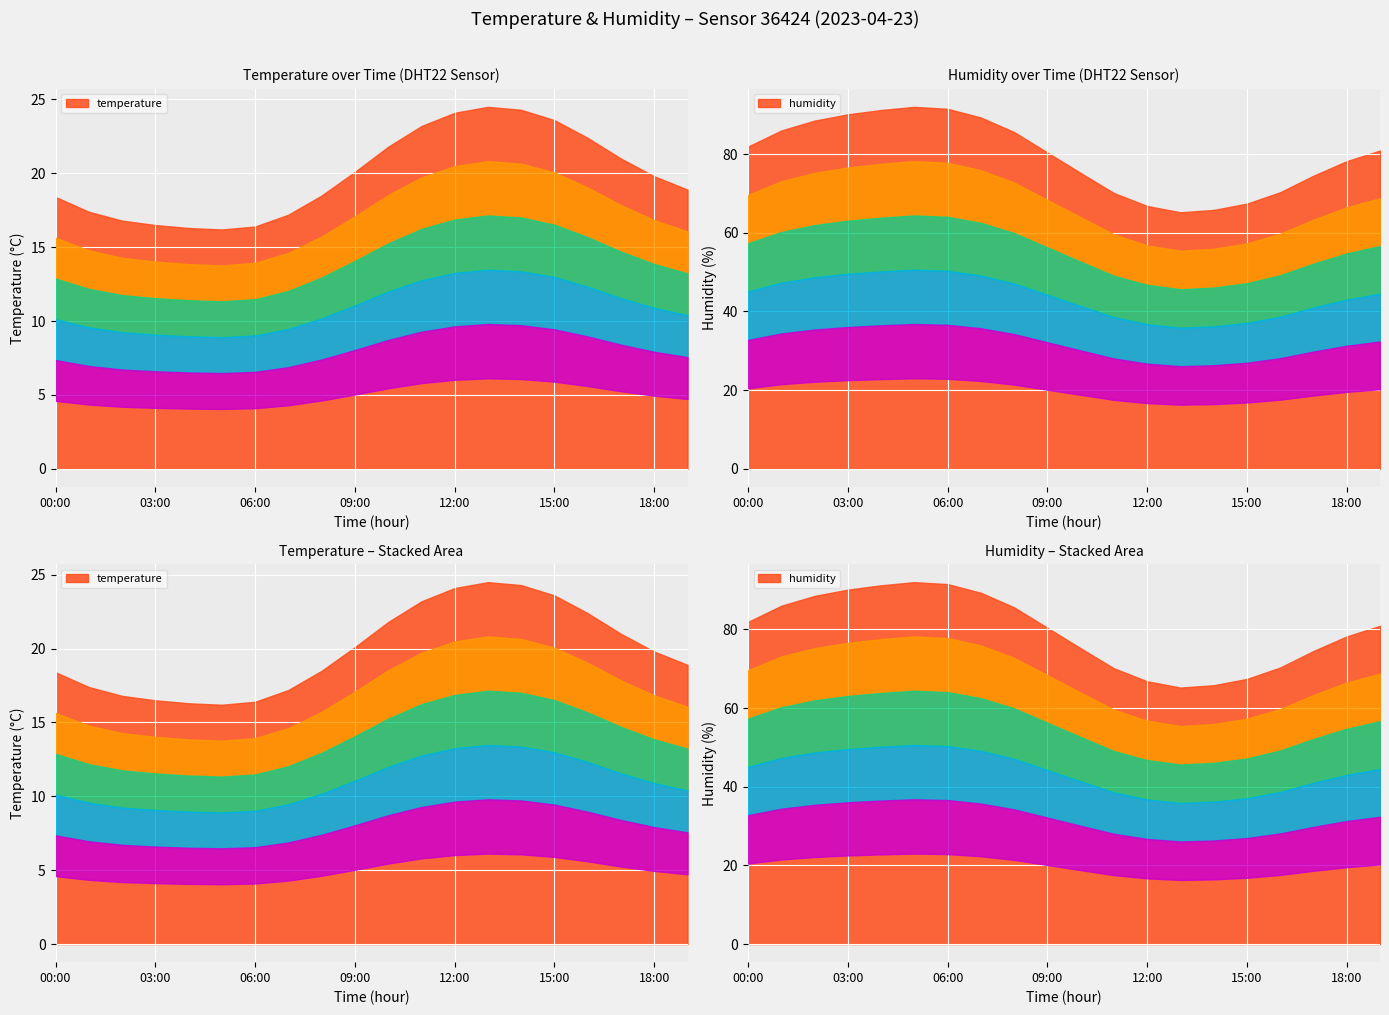

Reading left to right, what are all the values shown in this chart?

temperature: 00:00=18.4	01:00=17.4	02:00=16.8	03:00=16.5	04:00=16.3	05:00=16.2	06:00=16.4	07:00=17.2	08:00=18.5	09:00=20.1	10:00=21.8	11:00=23.2	12:00=24.1	13:00=24.5	14:00=24.3	15:00=23.6	16:00=22.4	17:00=21.0	18:00=19.8	19:00=18.9
humidity: 00:00=81.9	01:00=86.0	02:00=88.5	03:00=90.1	04:00=91.2	05:00=92.0	06:00=91.5	07:00=89.3	08:00=85.6	09:00=80.4	10:00=75.2	11:00=70.1	12:00=66.8	13:00=65.2	14:00=65.8	15:00=67.4	16:00=70.3	17:00=74.5	18:00=78.2	19:00=80.9